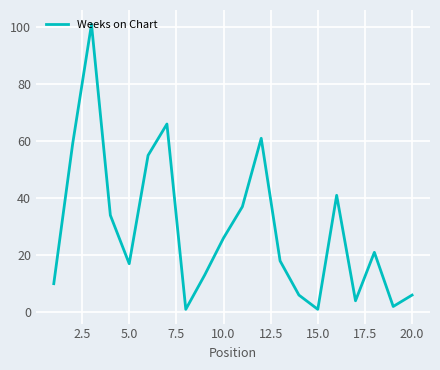

What is the greatest value displayed?

101